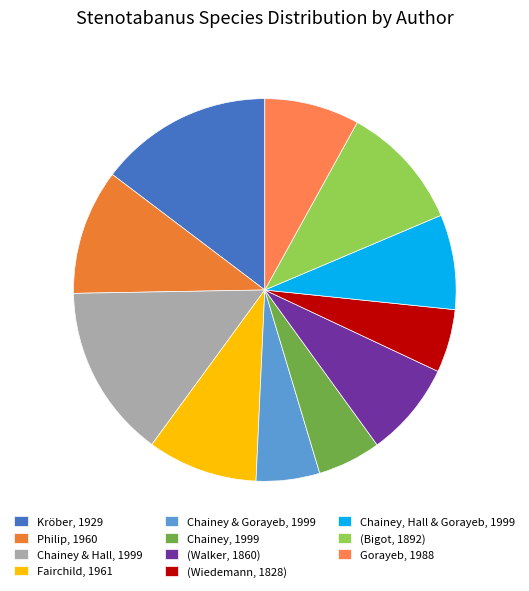

Is there a majority slice in this chart?

No